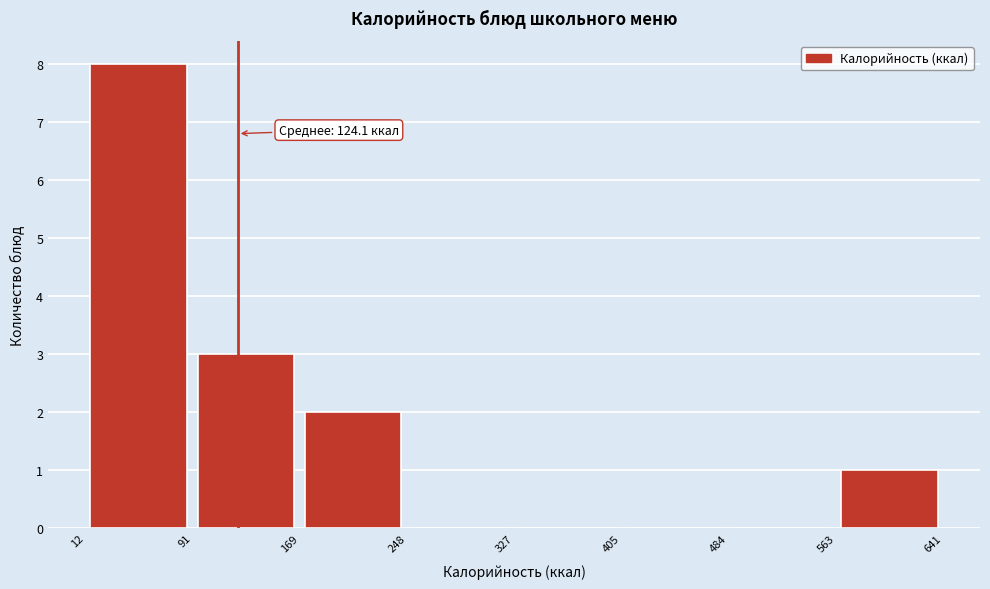

Which range on the x-axis has the tallest bar?

12 to 91